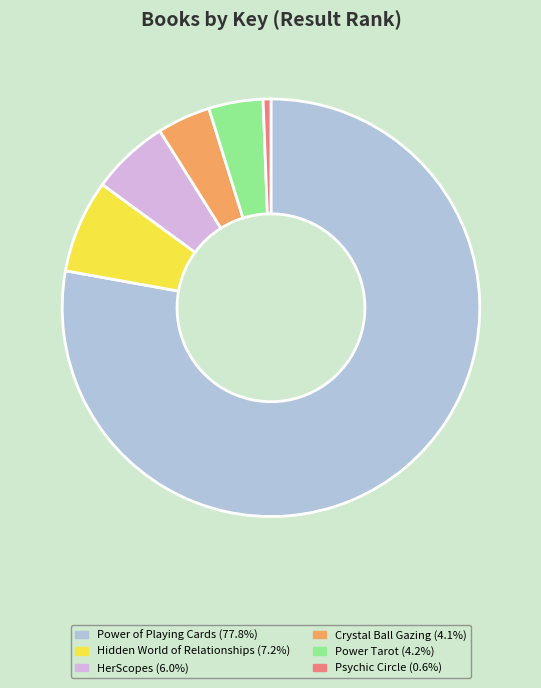

Is it true that Crystal Ball Gazing is 17% of the pie?

False